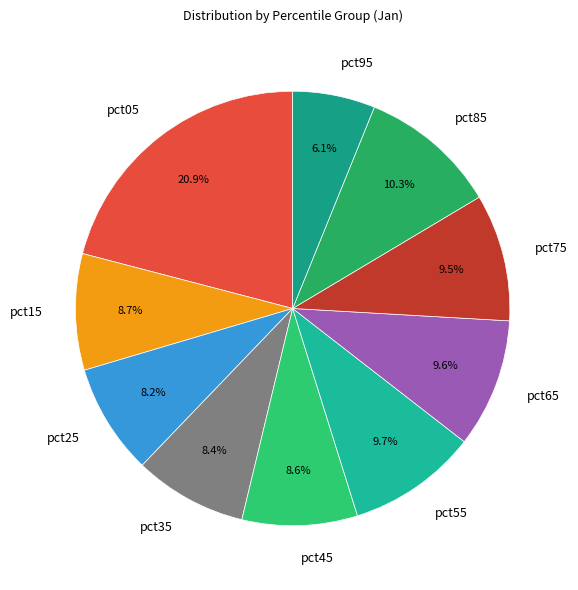

To the nearest percent, what portion does pct15 represent?

9%